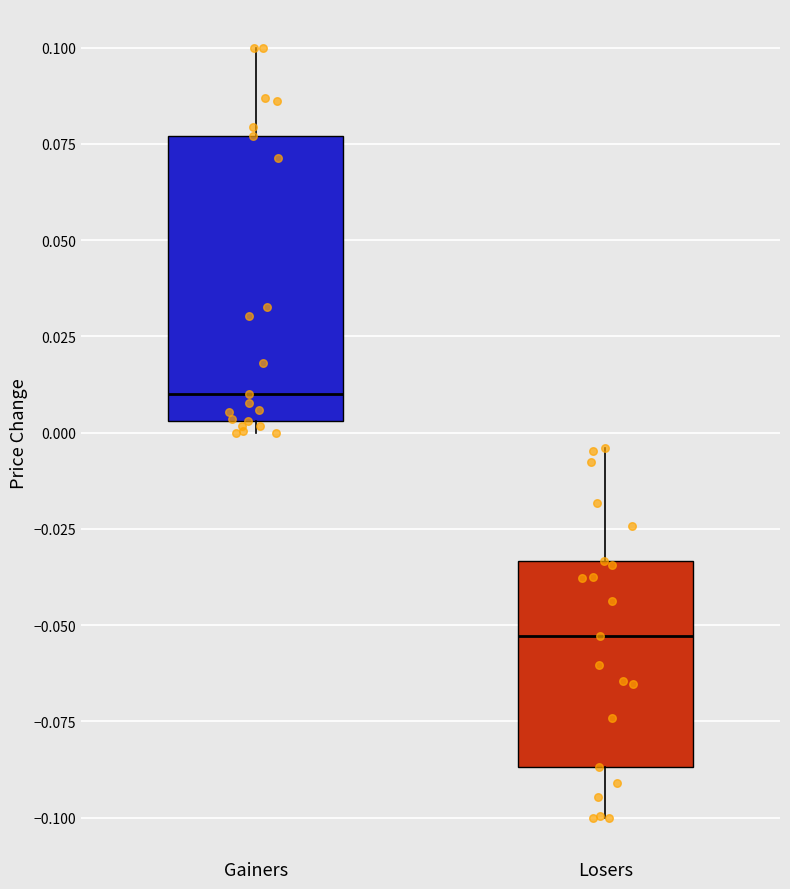

Comparing the boxes themselves (not the whiskers), which one is the tallest?

Gainers